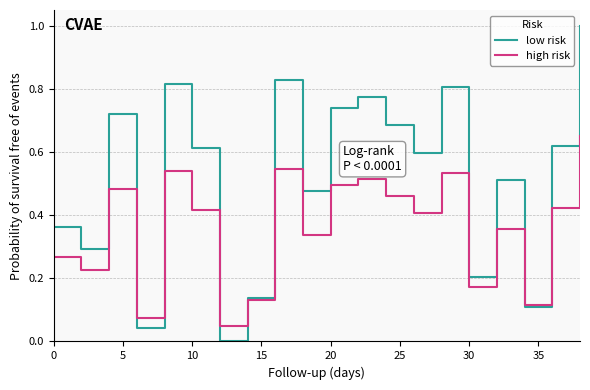

Which series has the widest spread of values?

low risk